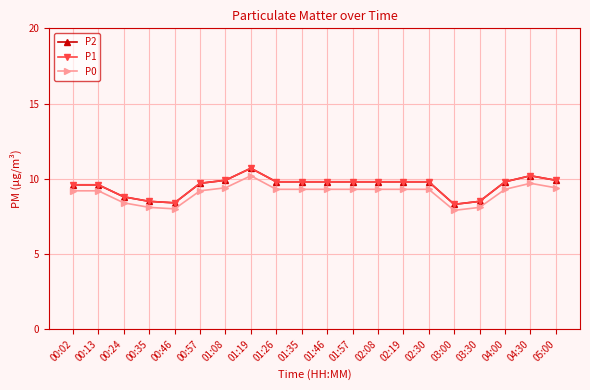

Does the chart have visible grid lines?

Yes